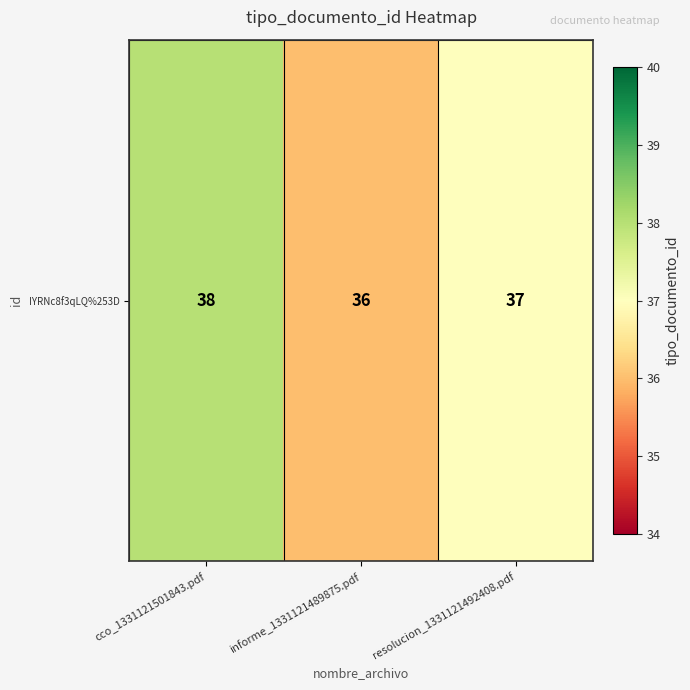

At which label is the value closest to 37?

resolucion_1331121492408.pdf